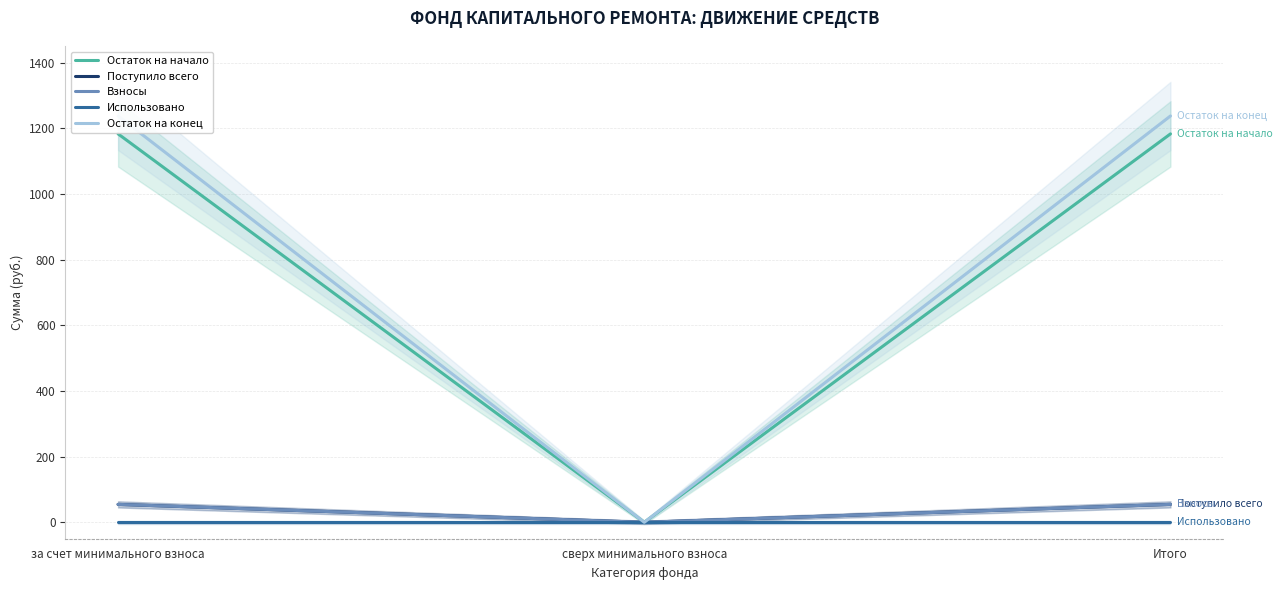

What is the difference between the highest and lowest values at Итого?

1237.6